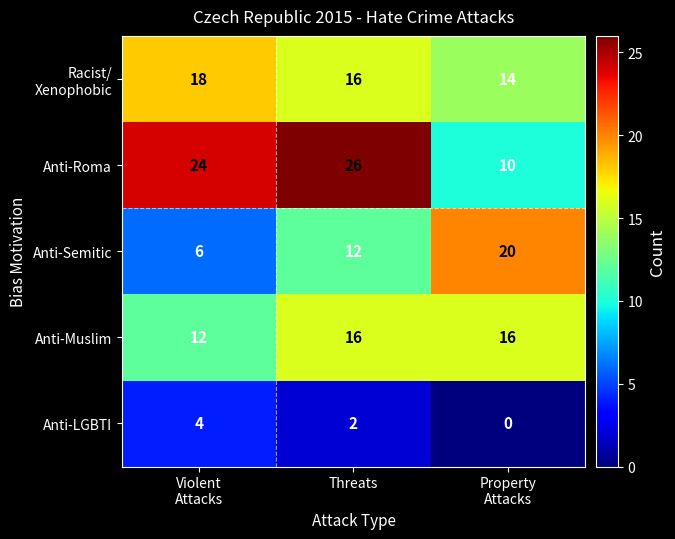

How many categories are shown in the chart?

3